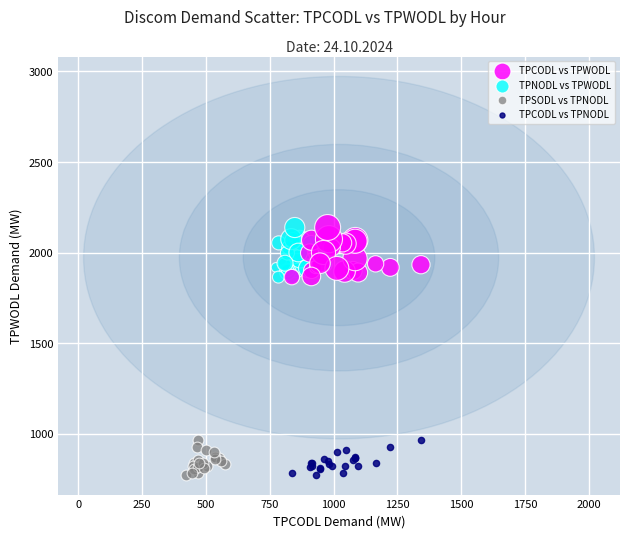

What are all the series names shown in the legend?

TPCODL vs TPWODL, TPNODL vs TPWODL, TPSODL vs TPNODL, TPCODL vs TPNODL